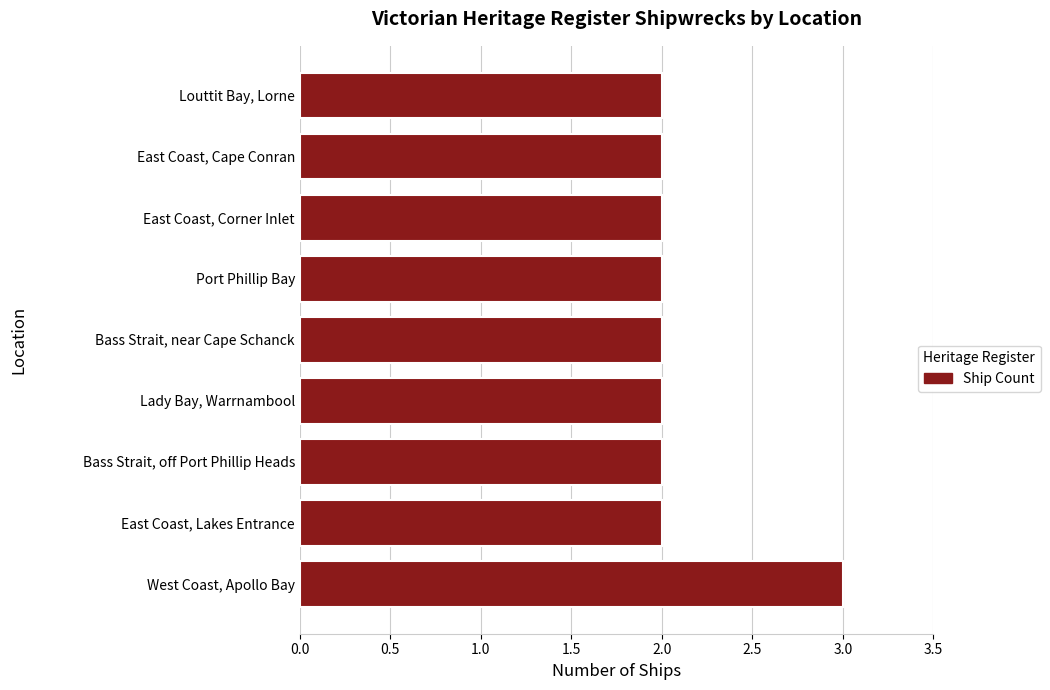

How many series are shown in this chart?

1